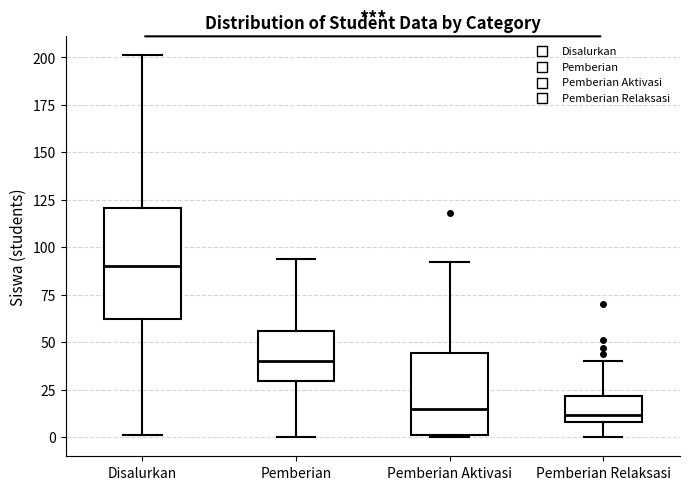

Reading left to right, read every box against the y-axis: the position of its median line, the range the box covers, and the ends of its whiskers. The values are not printed on the chart, so give them approximately, as read against the axis.

Disalurkan: median 90, box 60 to 120, whiskers 0 to 200
Pemberian: median 40, box 30 to 55, whiskers 0 to 95
Pemberian Aktivasi: median 15, box 0 to 45, whiskers 0 to 90
Pemberian Relaksasi: median 10 (just above the box's lower edge), box 10 to 20, whiskers 0 to 40